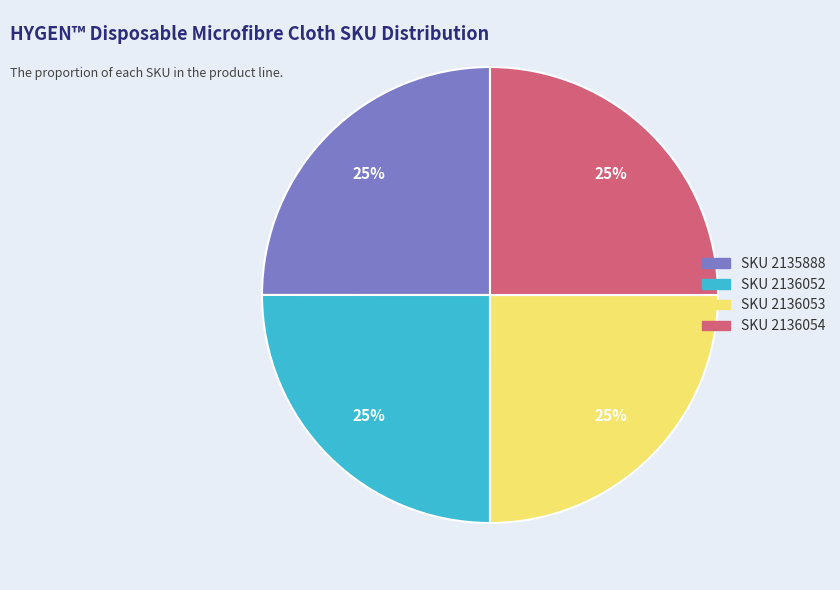

What is the ratio of the value at SKU 2135888 to the value at SKU 2136053?

1.0